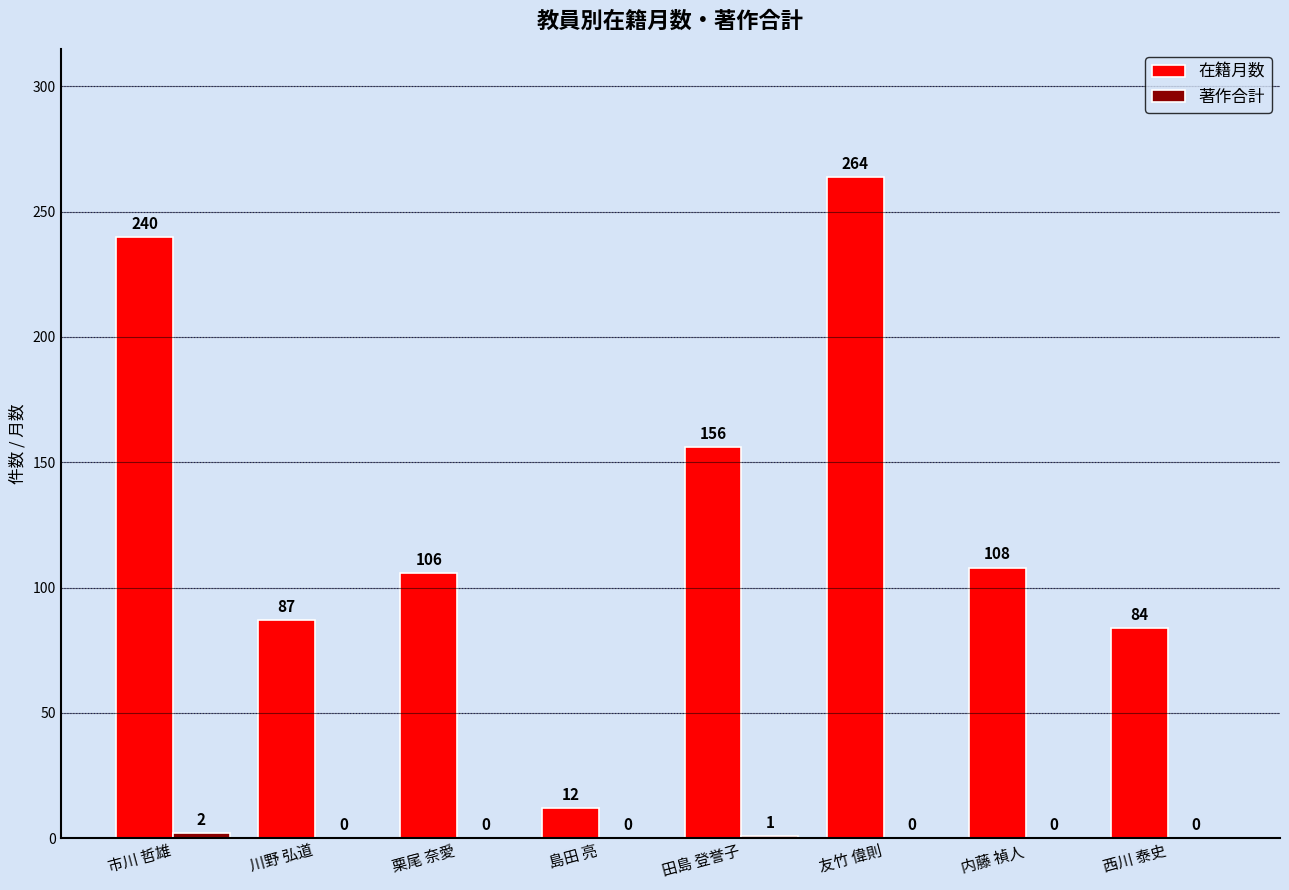

At which category is the sum across all series the highest?

友竹 偉則